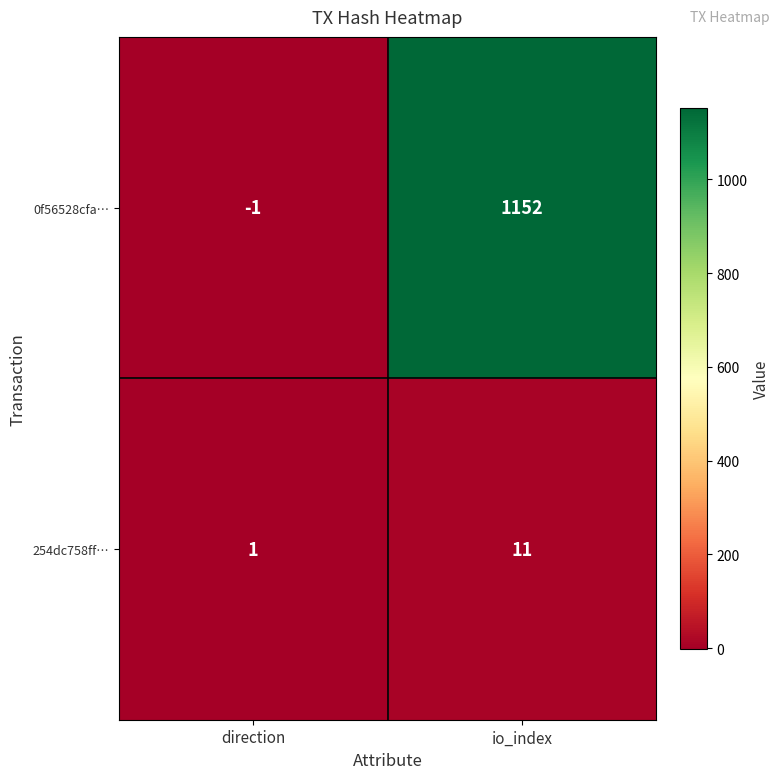

What is the difference between the highest and lowest values at io_index?

1141